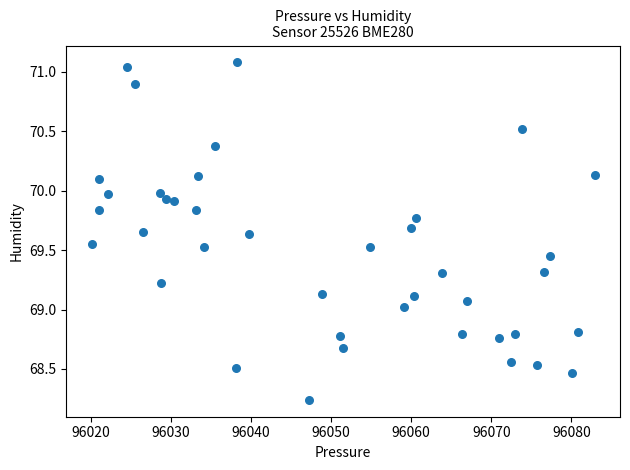

What is the range of Y values (max minus min)?

2.8